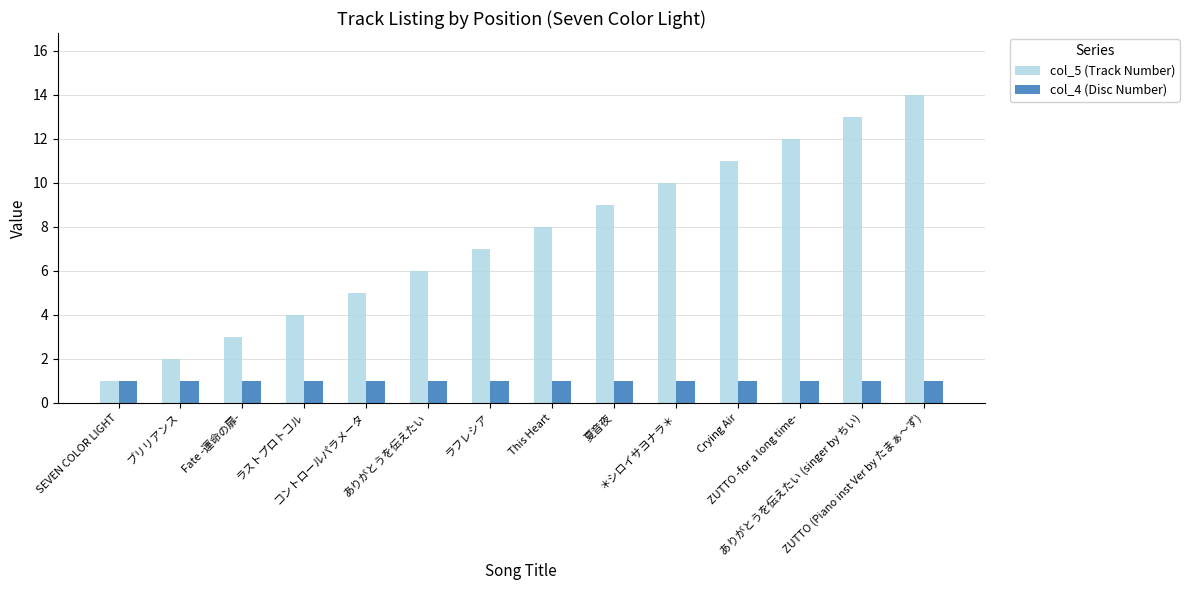

List the series in order of their overall mean, highest first.

col_5 (Track Number), col_4 (Disc Number)